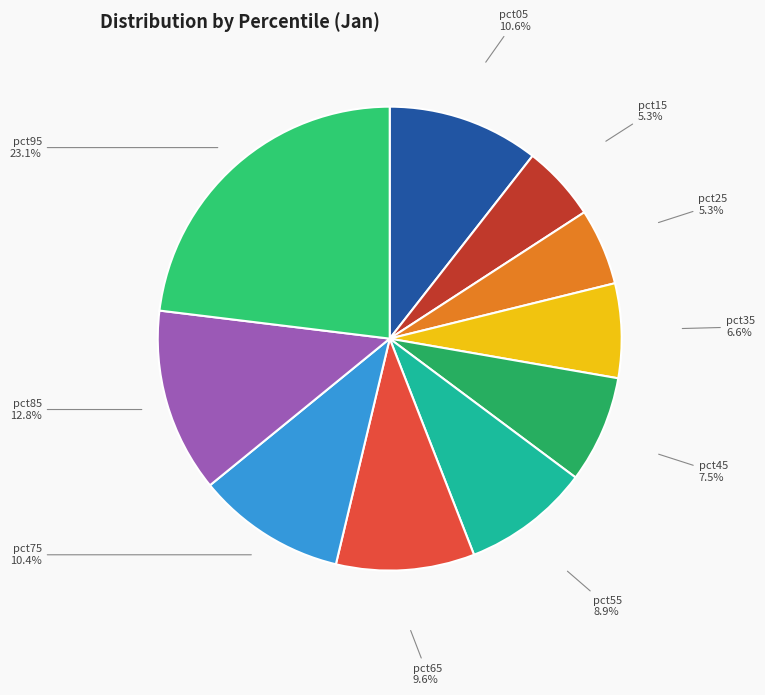

How many slices are in this pie chart?

10